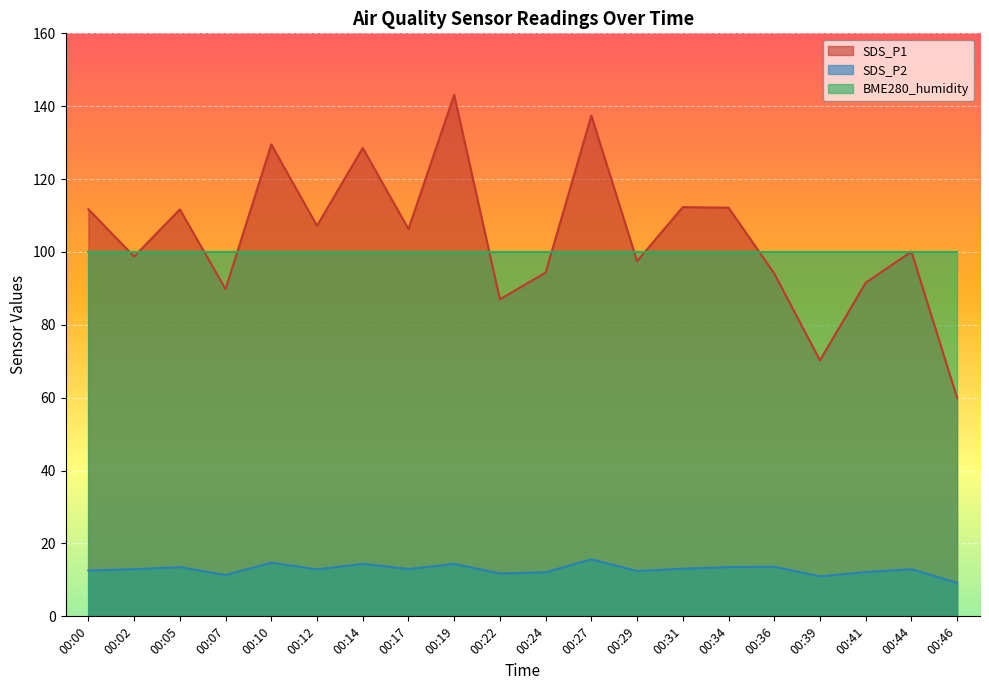

Is it true that SDS_P2 equals 11.3 at 00:07?

True